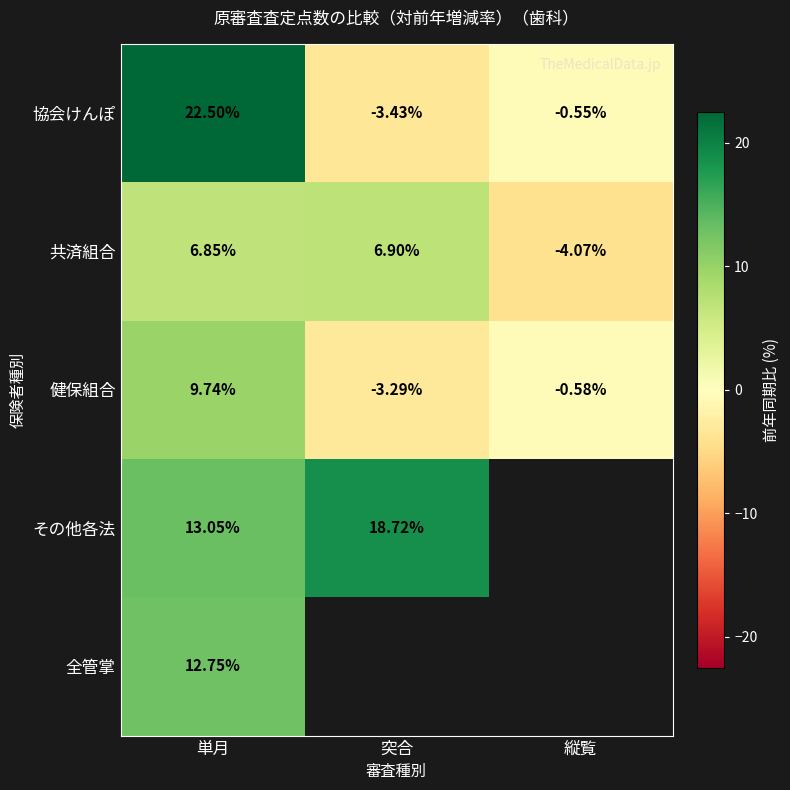

How many values in 協会けんぽ are below zero?

2